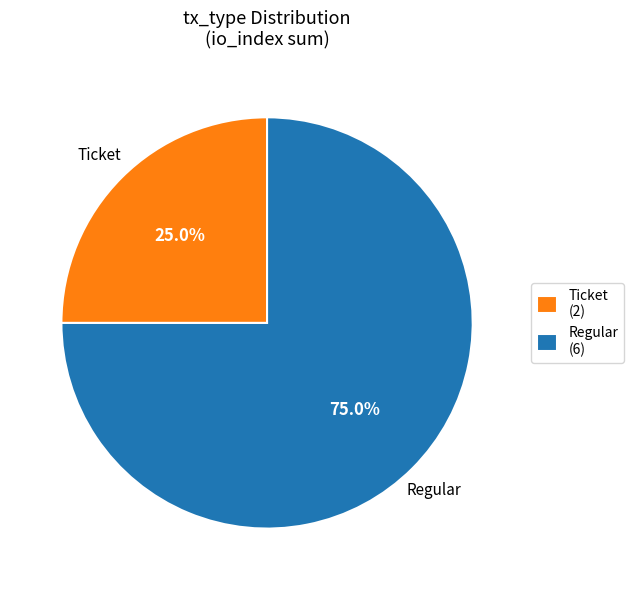

To the nearest percent, what percentage of the pie is Regular?

75%